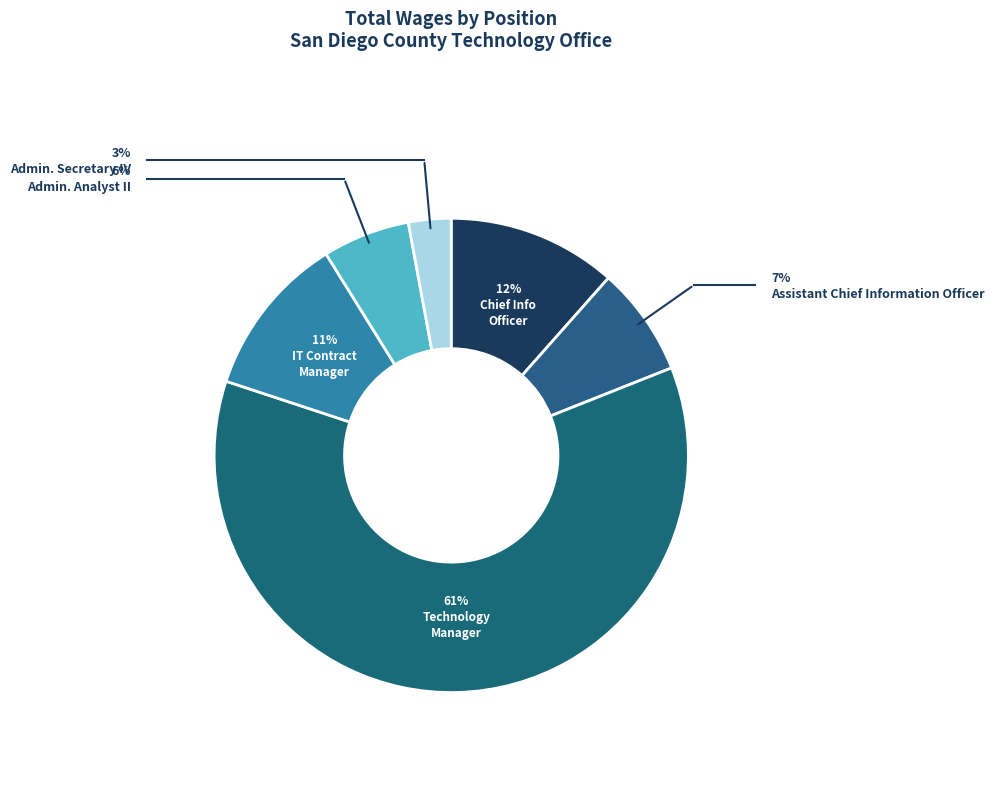

How many segments does this pie chart have?

6